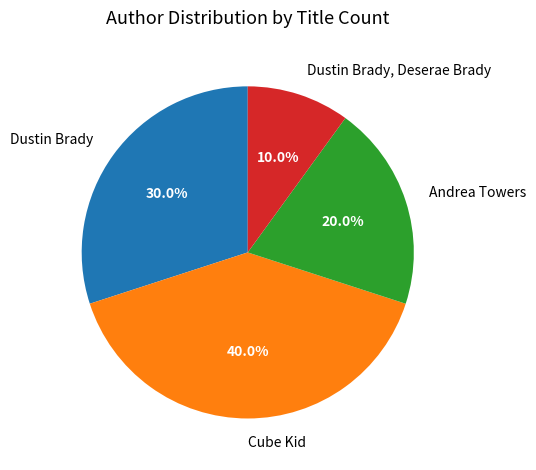

Rank the categories by value from highest to lowest.

Cube Kid, Dustin Brady, Andrea Towers, Dustin Brady, Deserae Brady